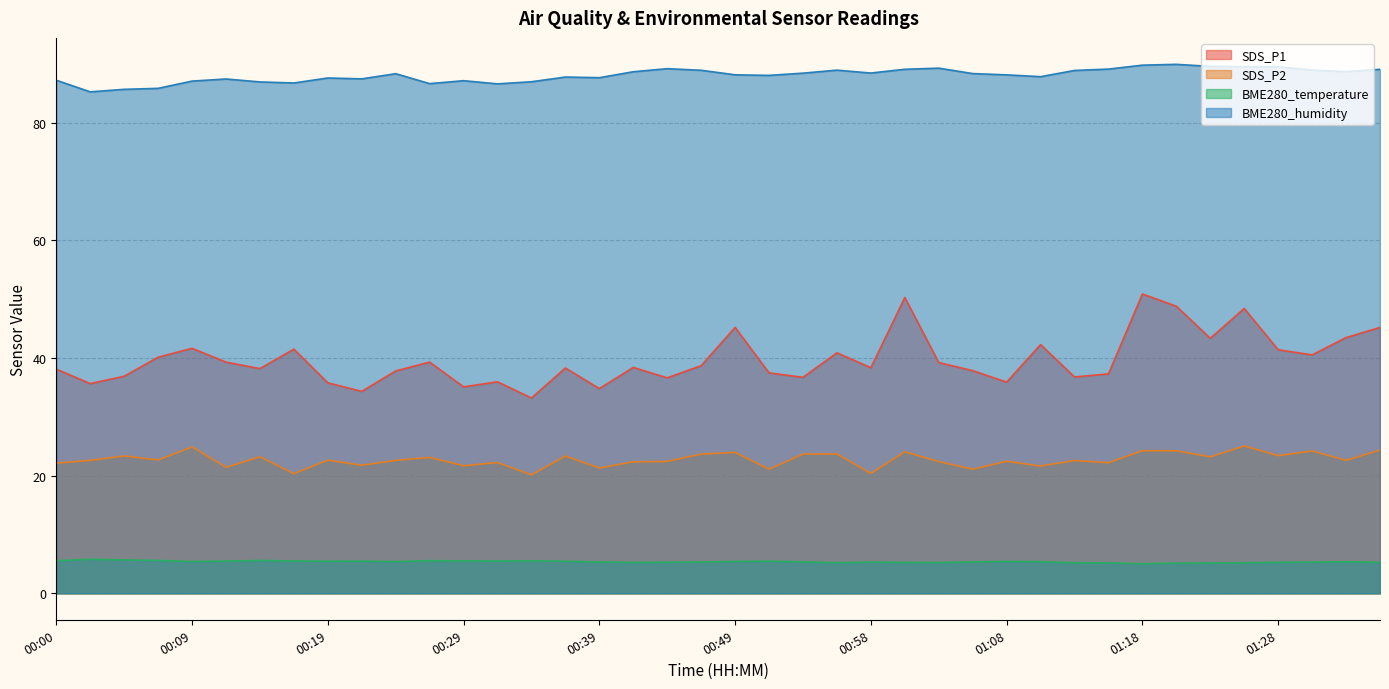

Reading right to left, extract all data points from this chart.

SDS_P1: 45.2	43.5	40.5	41.4	48.4	43.4	48.8	50.9	37.3	36.8	42.3	35.9	37.9	39.2	50.3	38.4	40.9	36.7	37.5	45.2	38.7	36.6	38.4	34.8	38.3	33.2	36.0	35.1	39.3	37.8	34.3	35.8	41.5	38.2	39.3	41.6	40.1	36.9	35.6	38.1
SDS_P2: 24.4	22.6	24.2	23.4	25.1	23.2	24.2	24.2	22.2	22.6	21.6	22.4	21.1	22.4	24.1	20.4	23.7	23.7	21.1	23.9	23.7	22.4	22.4	21.3	23.3	20.1	22.2	21.7	23.1	22.6	21.8	22.6	20.4	23.2	21.4	24.9	22.7	23.4	22.6	22.1
BME280_temperature: 5.3	5.4	5.3	5.3	5.2	5.2	5.1	5.0	5.2	5.2	5.4	5.4	5.3	5.2	5.2	5.3	5.2	5.3	5.5	5.4	5.3	5.3	5.2	5.3	5.5	5.5	5.5	5.5	5.5	5.4	5.5	5.5	5.5	5.6	5.5	5.4	5.6	5.7	5.8	5.5
BME280_humidity: 89.1	88.7	88.9	89.5	89.5	89.6	89.9	89.8	89.1	88.9	87.8	88.1	88.3	89.3	89.1	88.4	88.9	88.4	88.0	88.1	88.9	89.2	88.7	87.7	87.8	87.0	86.6	87.1	86.6	88.3	87.5	87.6	86.8	86.9	87.4	87.1	85.8	85.7	85.2	87.2